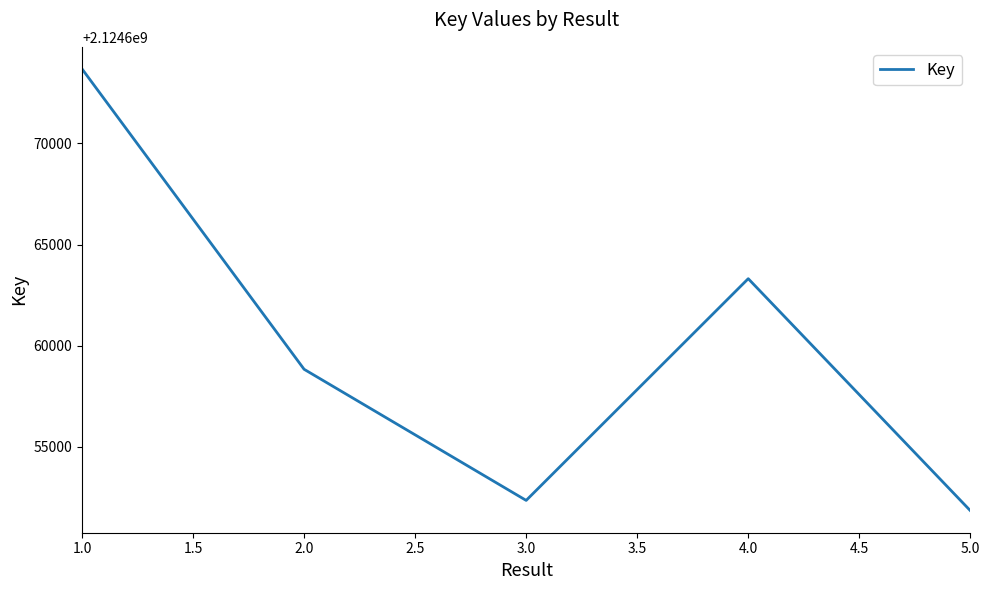

True or false: the data shows 987054145 at 3.0.

False